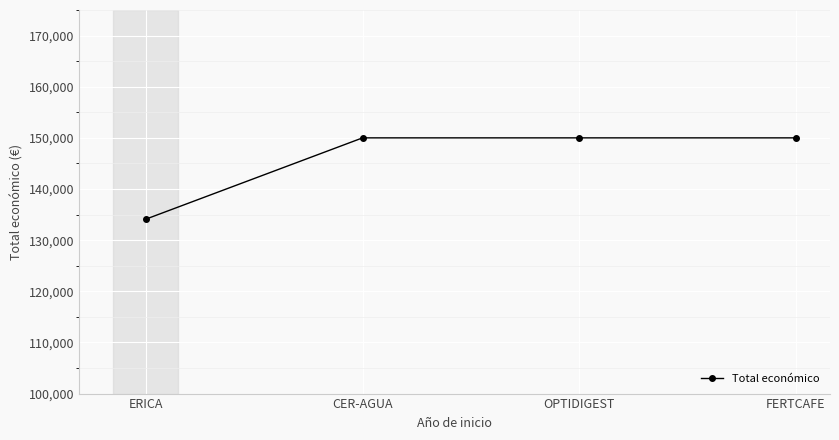

Is it true that the value at CER-AGUA is 81076?

False